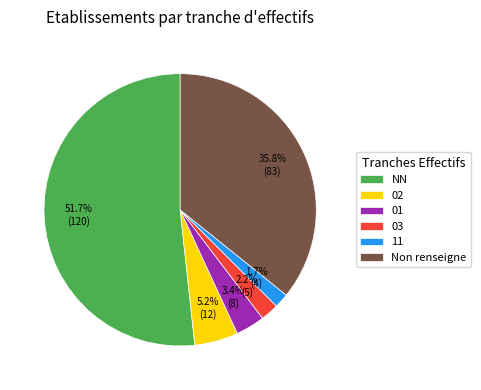

What is the ratio of the value at Non renseigne to the value at 02?

6.9